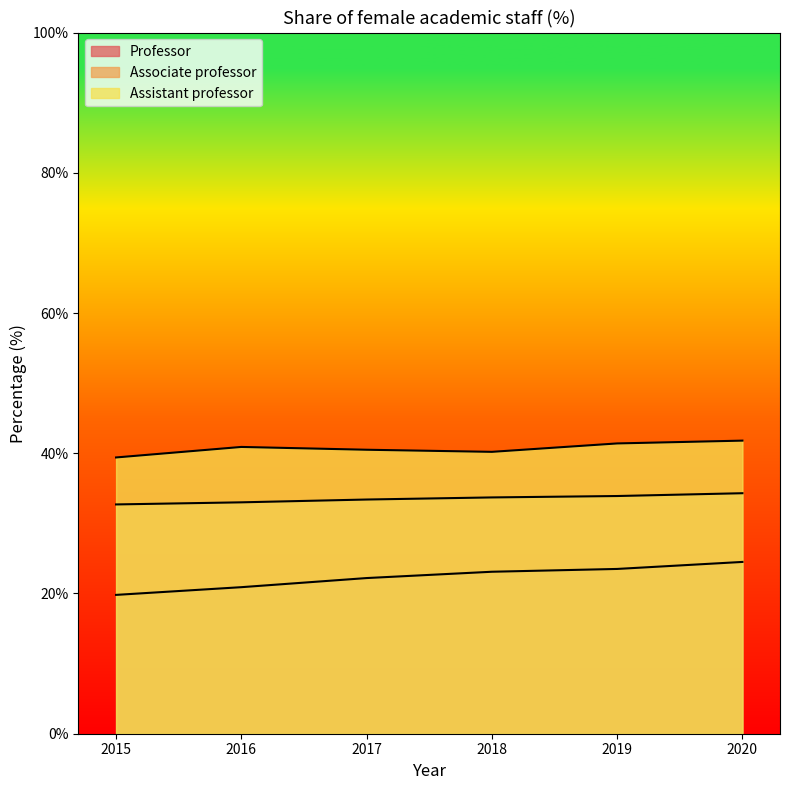

How many lines are shown in the chart?

3